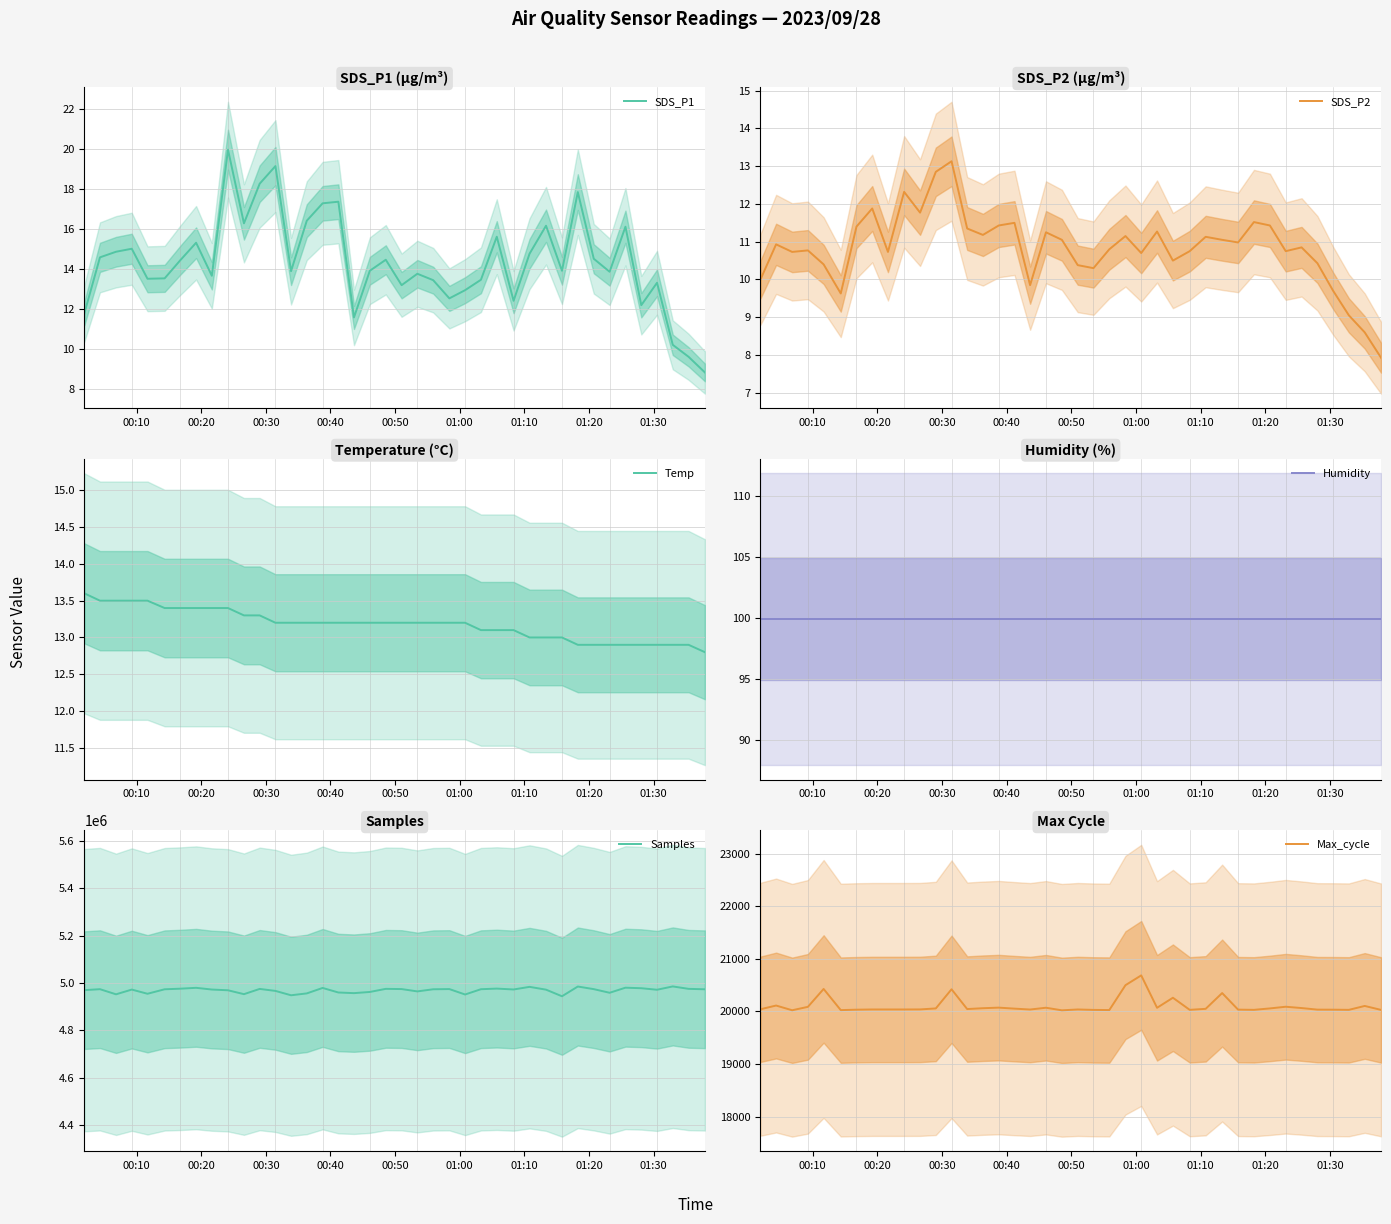

What are all the series names shown in the legend?

SDS_P1, SDS_P2, Temp, Humidity, Samples, Max_cycle